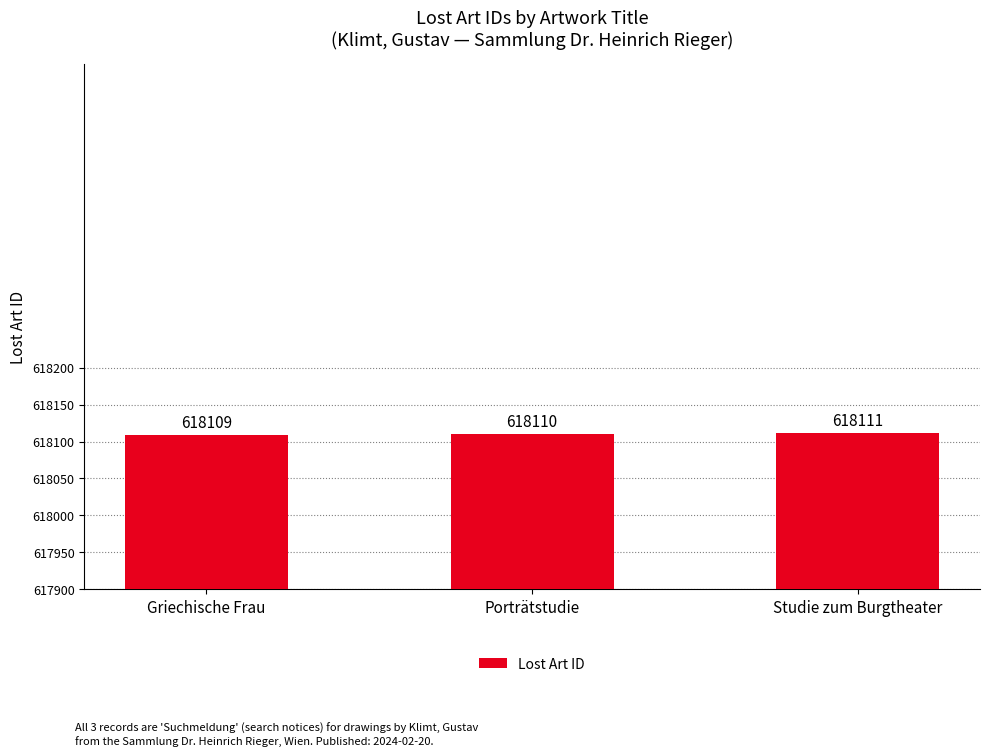

What is the sum of the values at Studie zum Burgtheater and Porträtstudie?

1236221